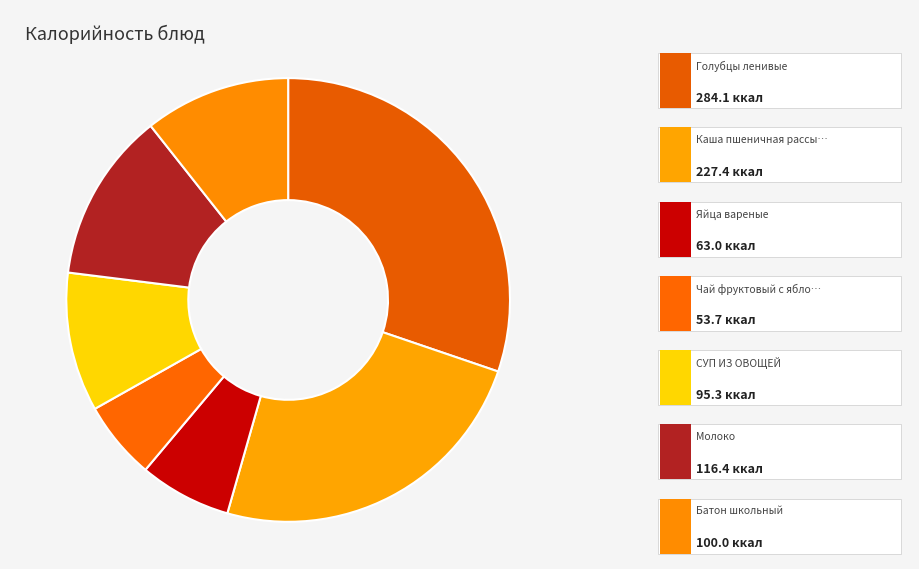

Does any single category account for the majority?

No